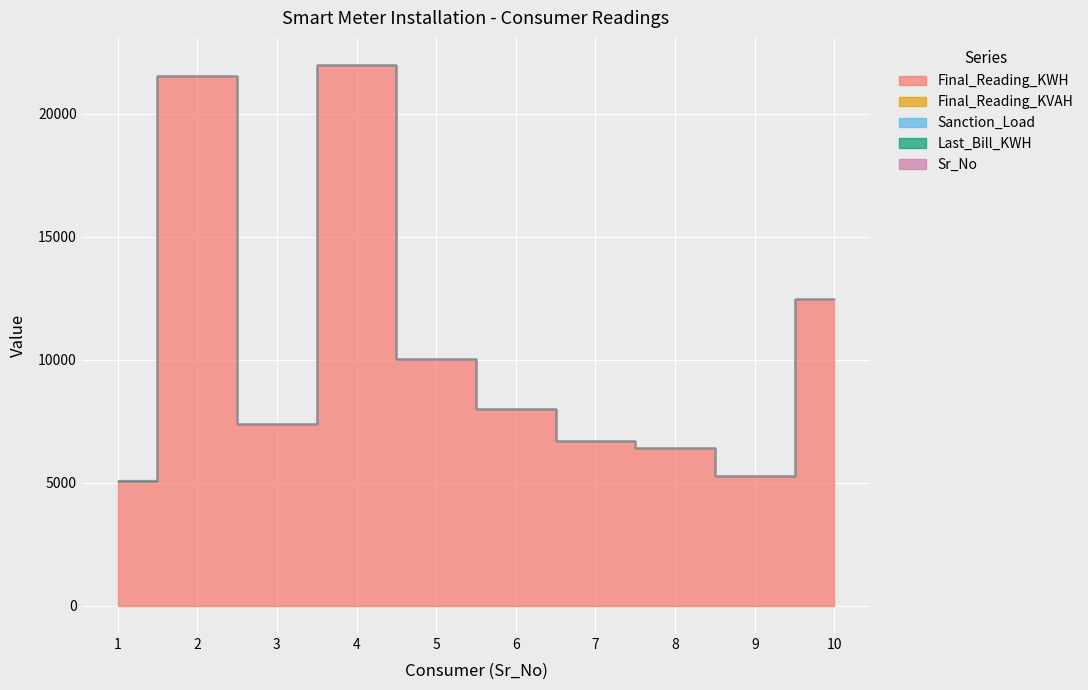

What is the total value across all series at 2?

21530